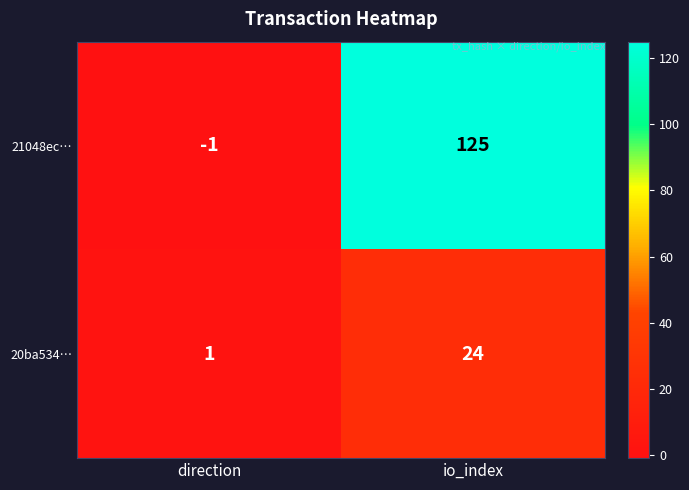

Reading left to right, extract all data points from this chart.

21048ec…: -1	125
20ba534…: 1	24